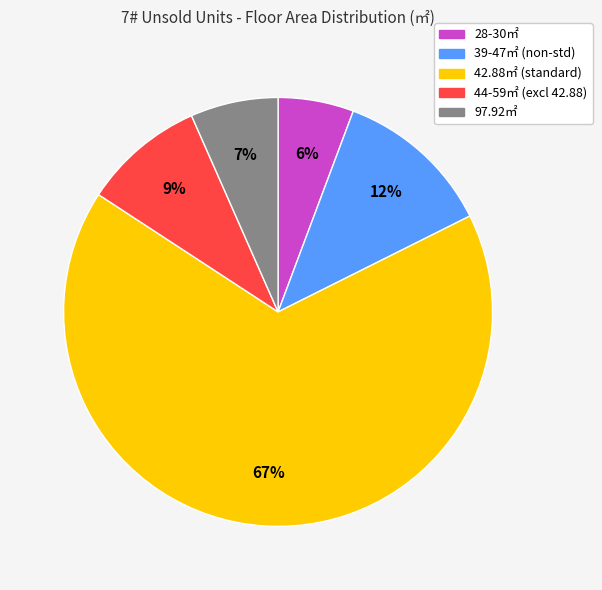

How many slices are in this pie chart?

5